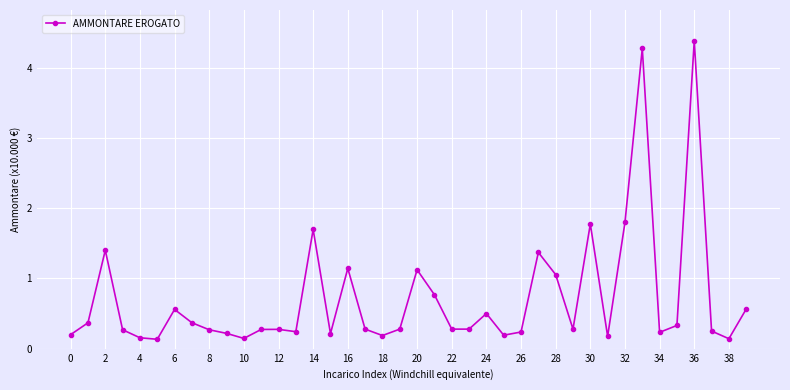

What is the value of the 3rd point from the left?

1.4